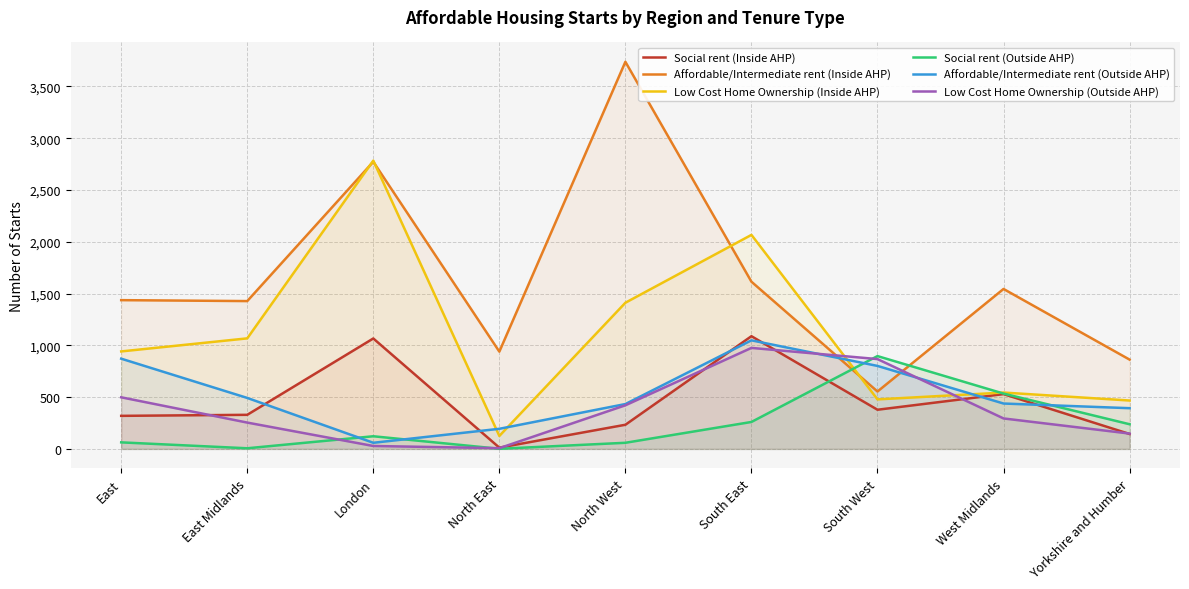

Is it true that Affordable/Intermediate rent (Inside AHP) equals 1427 at East Midlands?

True